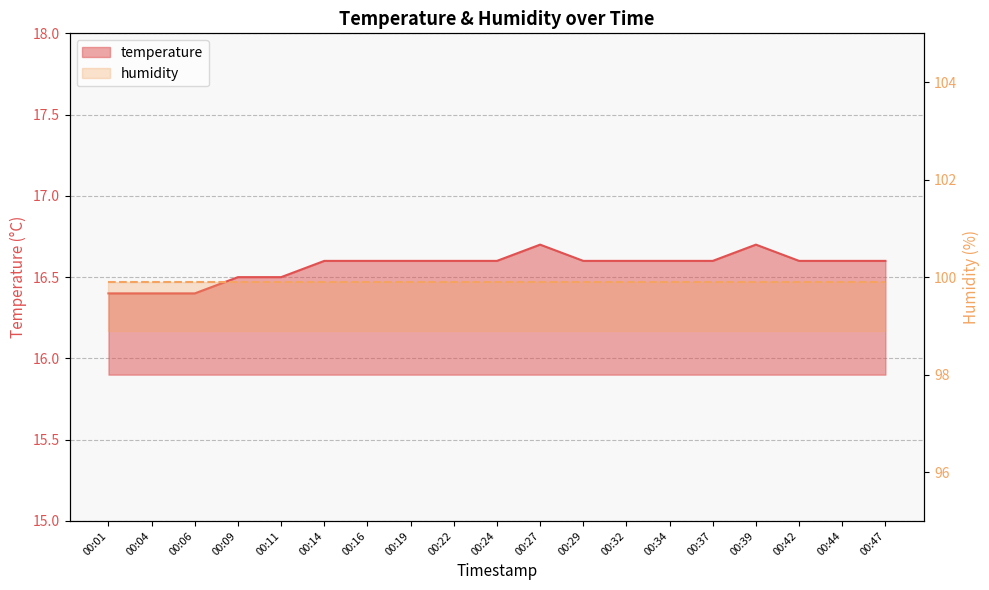

True or false: the data has more than 1 interior local peaks.

True